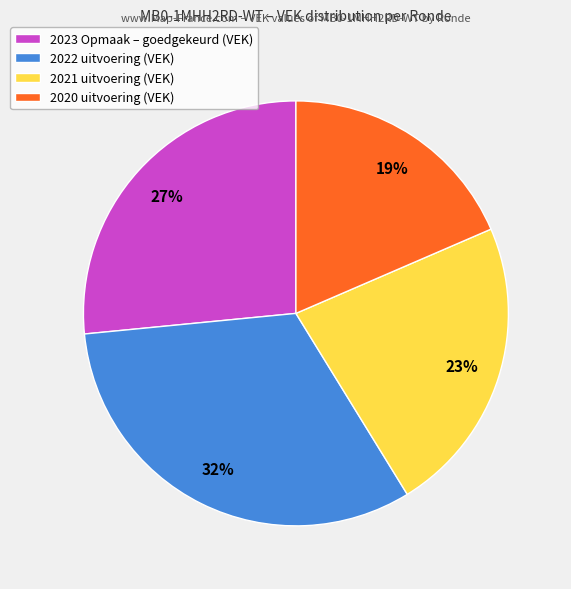

To the nearest percent, what portion does 2023 Opmaak – goedgekeurd (VEK) represent?

27%